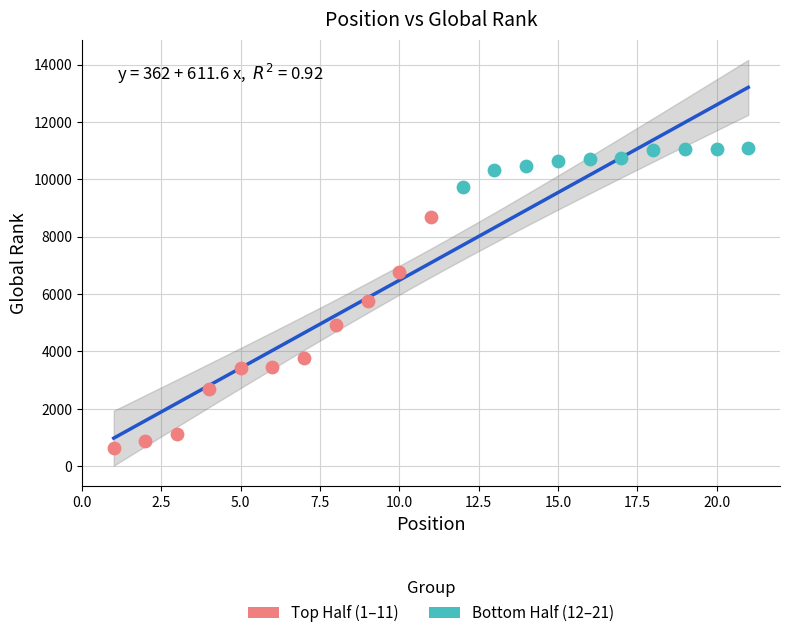

Which series has the largest Y range (max minus min)?

Top Half (1–11)